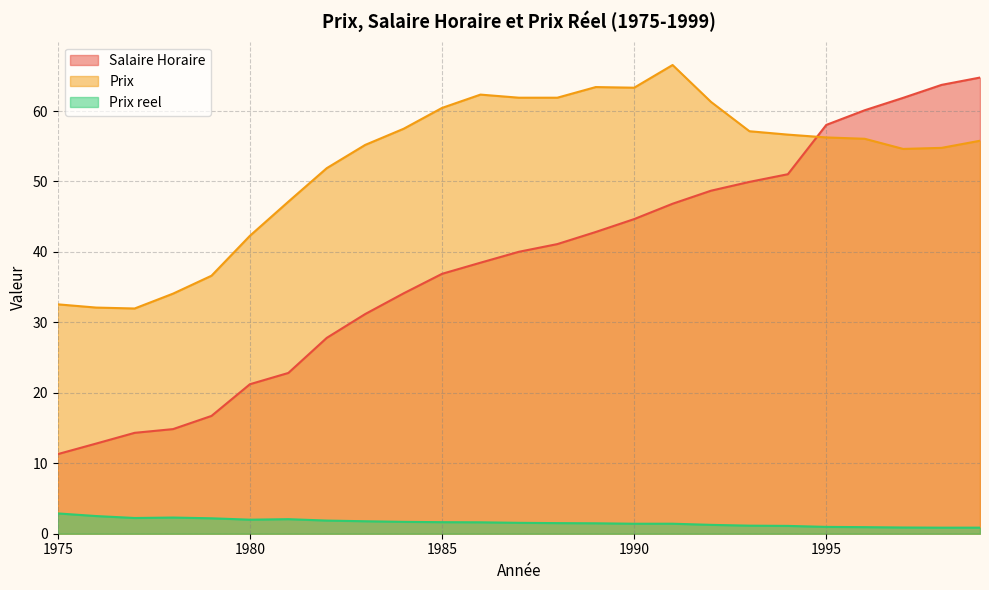

How many interior local peaks does the Prix reel series have?

3